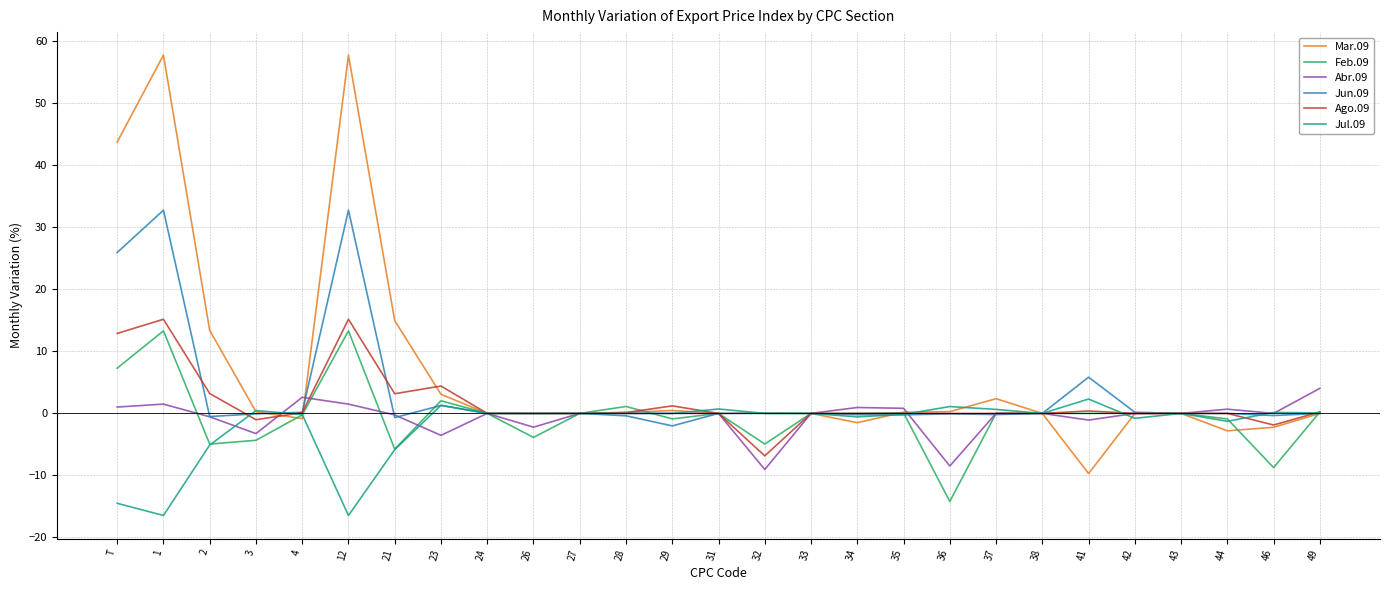

The Jul.09 series shows 6.0 at 33. True or false?

False